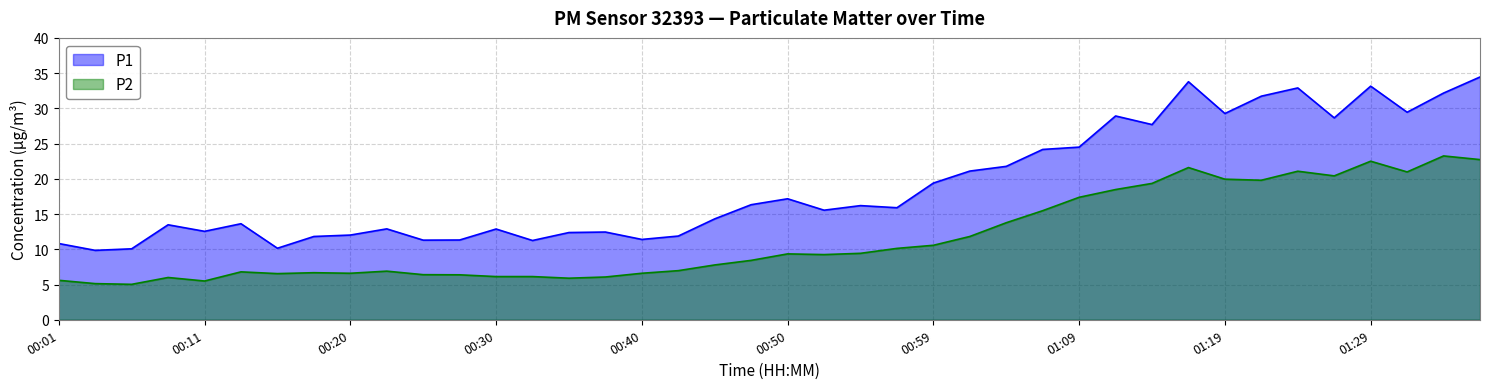

Where does the P2 series first go above 9?

00:50